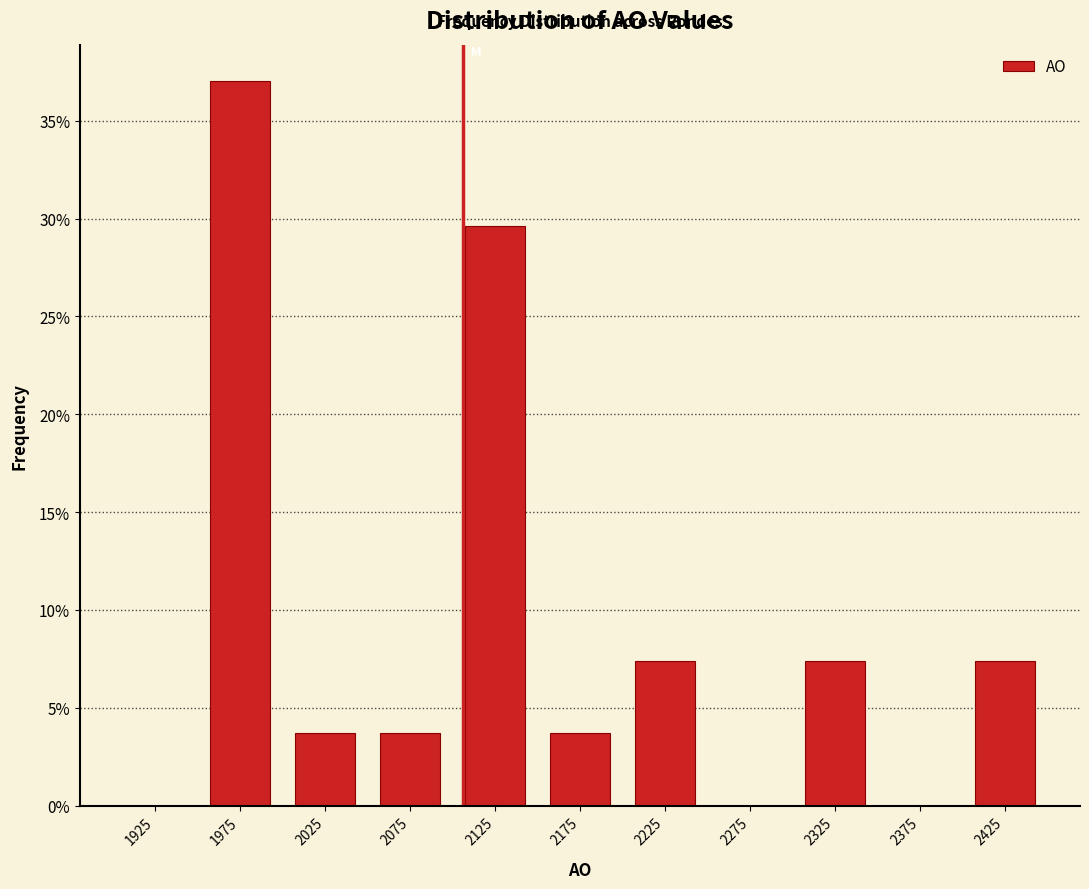

Reading left to right, transcribe this chart: for each bar, give the range it covers on the x-axis and its height. The values are not printed on the chart, so give them approximately, as read against the axis.

1900 to 1950: 0
1950 to 2000: 37.0
2000 to 2050: 3.5
2050 to 2100: 3.5
2100 to 2150: 29.5
2150 to 2200: 3.5
2200 to 2250: 7.5
2250 to 2300: 0
2300 to 2350: 7.5
2350 to 2400: 0
2400 to 2450: 7.5